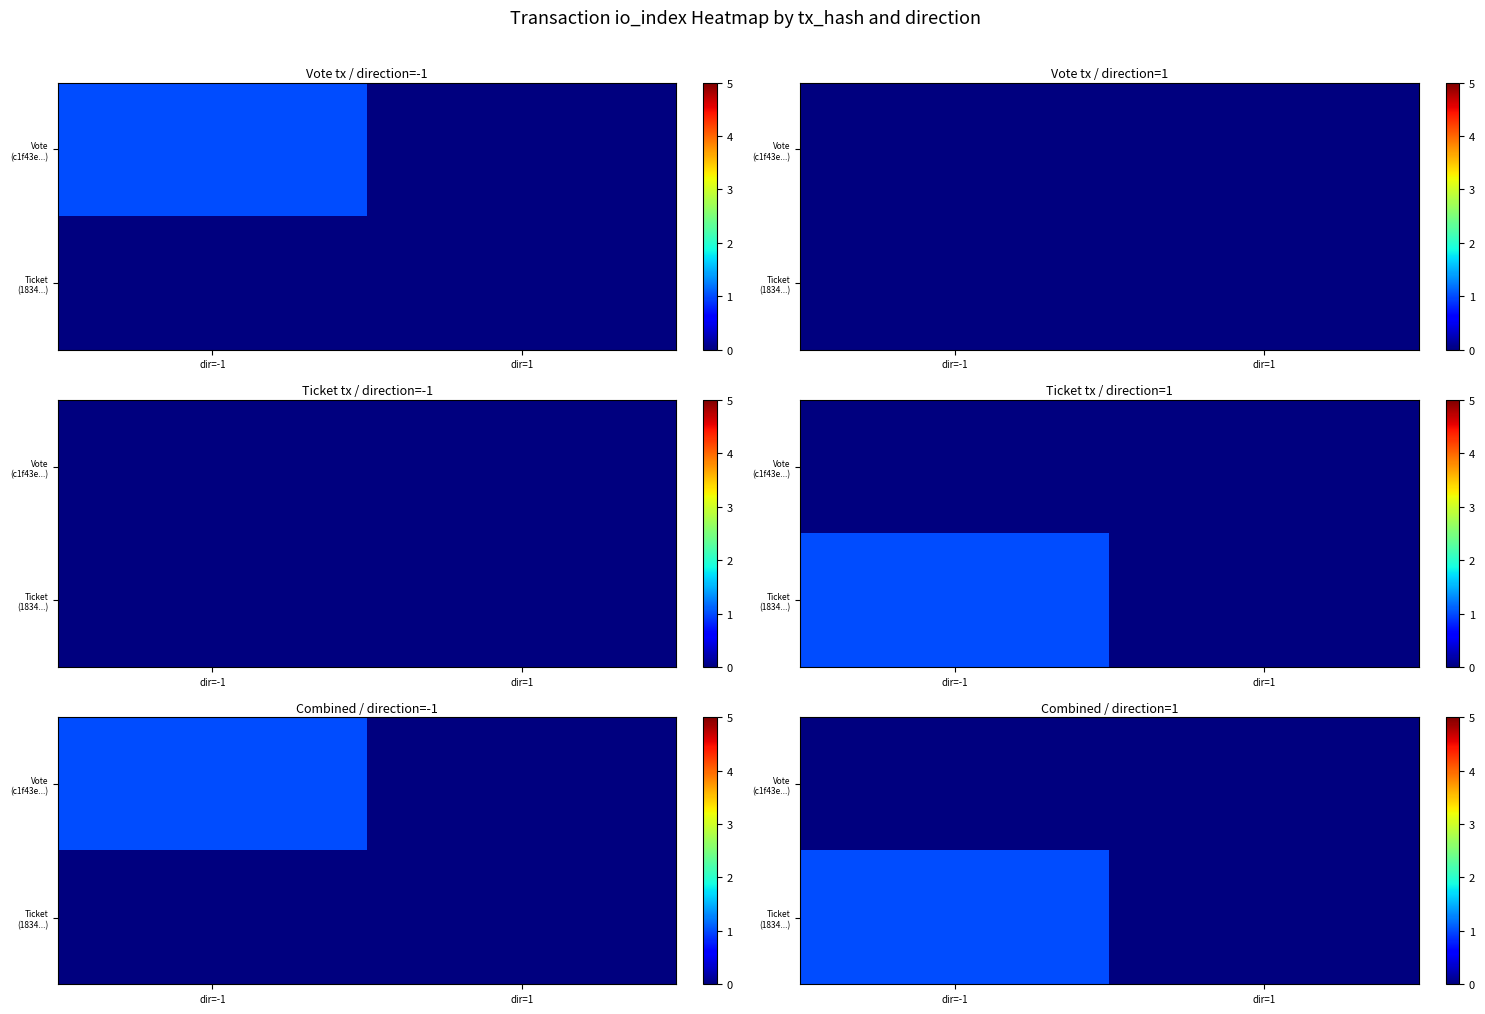

The Ticket (1834...) series shows 1 at dir=-1. True or false?

True